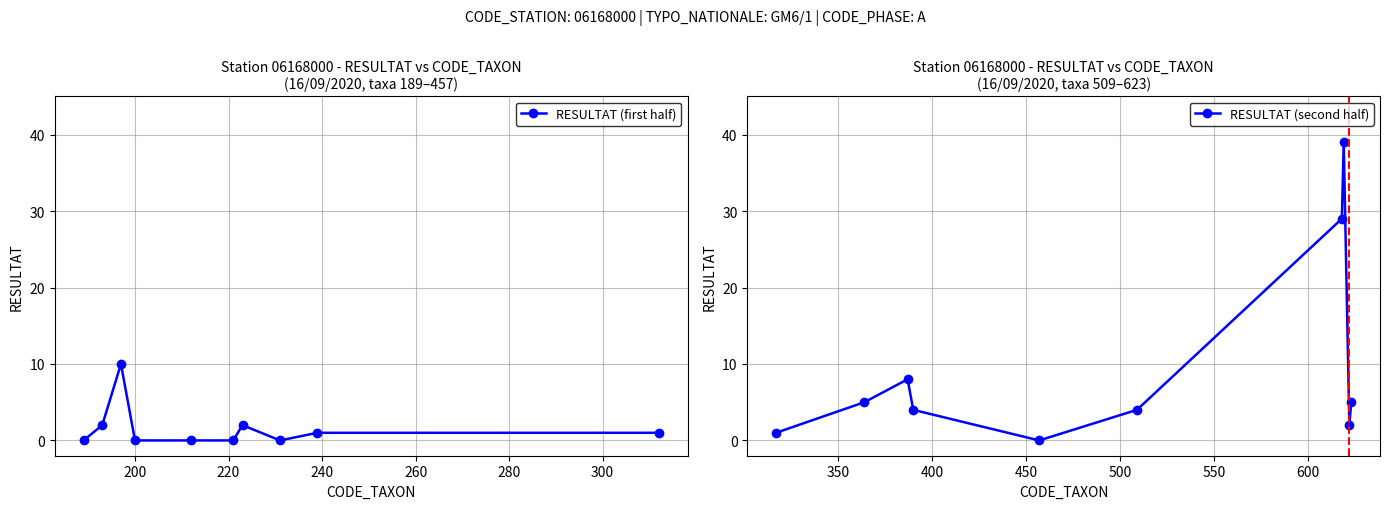

What is the value of the RESULTAT (second half) point at the 6th from the left?

4